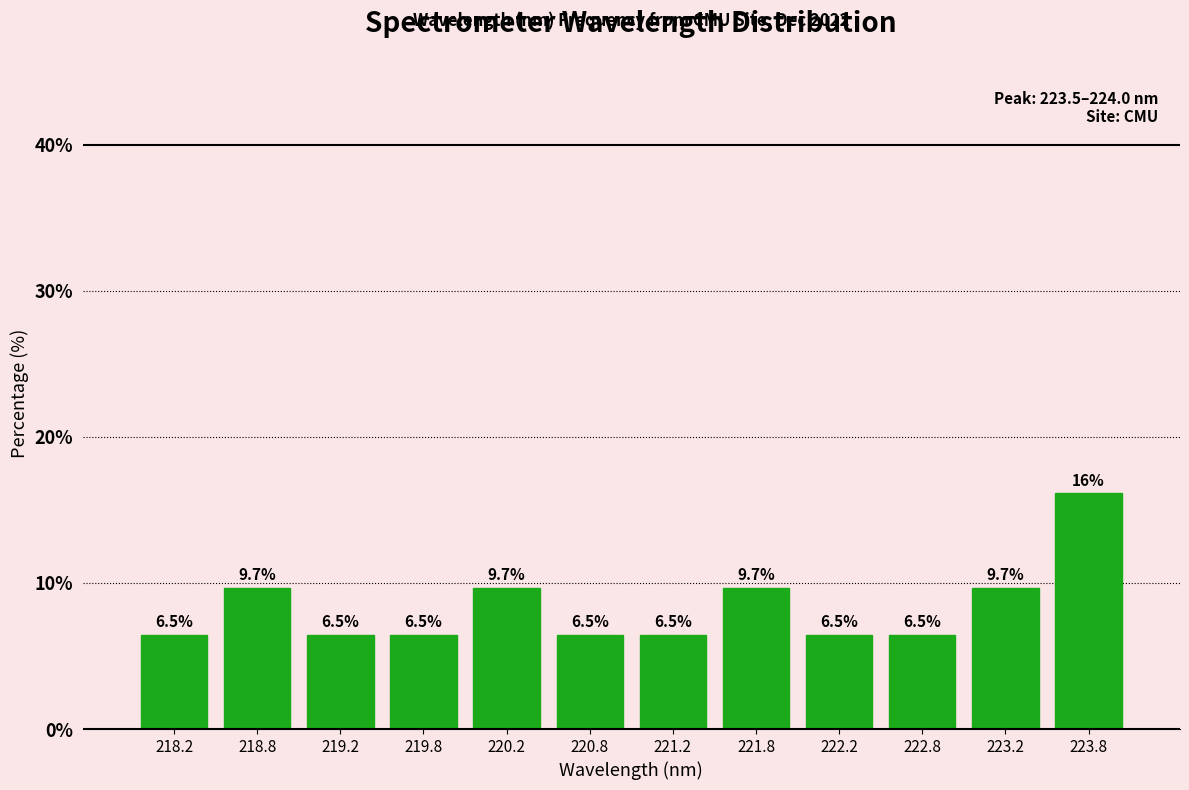

Reading left to right, transcribe all the data shown in this chart.

6.5	9.7	6.5	6.5	9.7	6.5	6.5	9.7	6.5	6.5	9.7	16.1